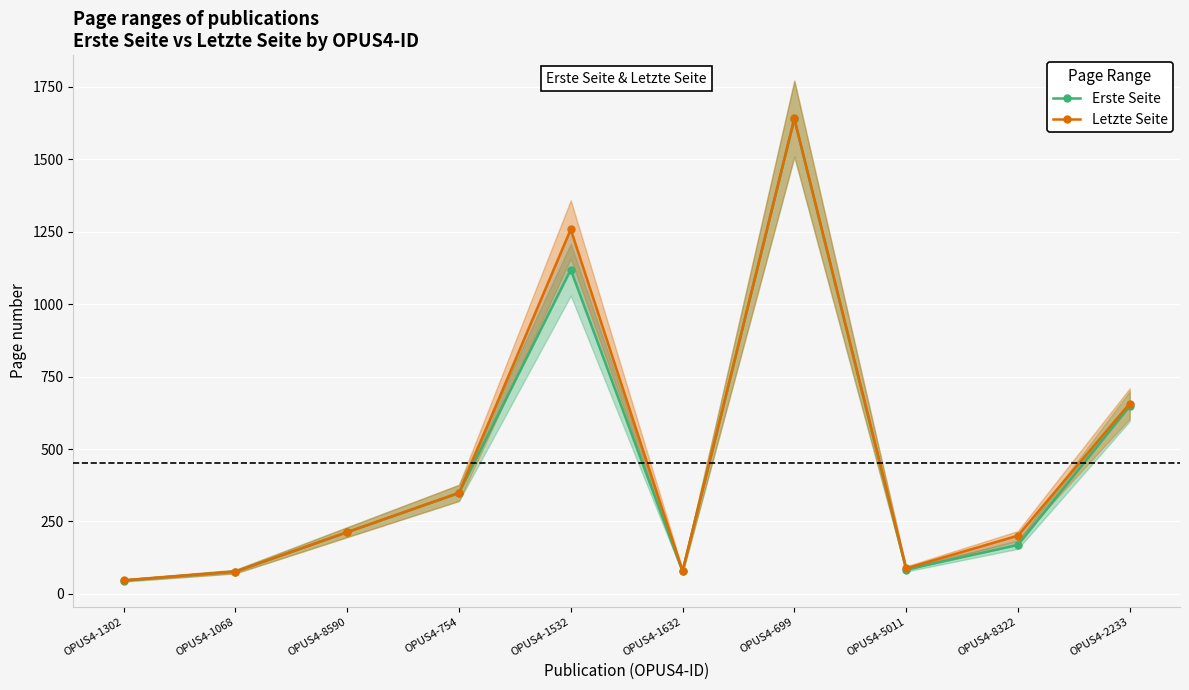

Reading left to right, list all the values displayed in this chart.

Erste Seite: 46	77	213	348	1119	78	1639	84	169	648
Letzte Seite: 47	77	213	349	1258	79	1641	88	201	657